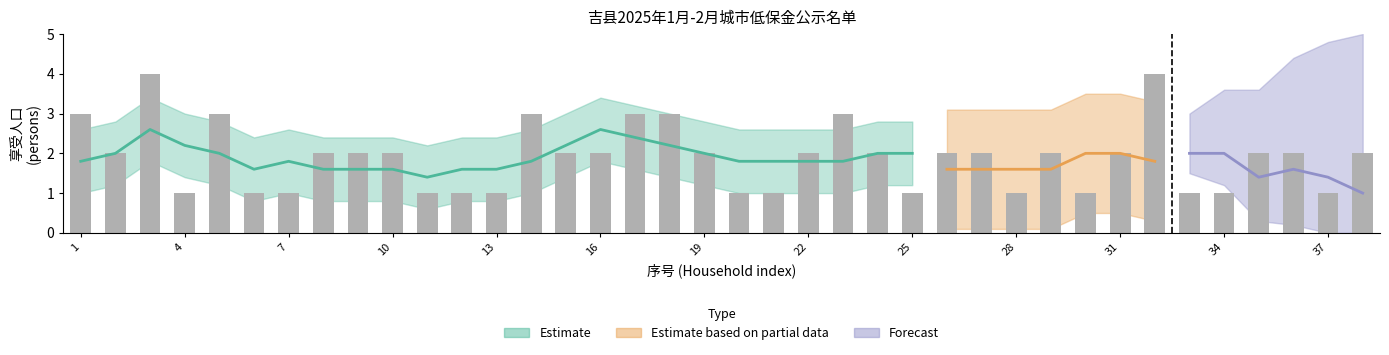

Approximately how many times larger is the value at 2 compared to 34?

2.0